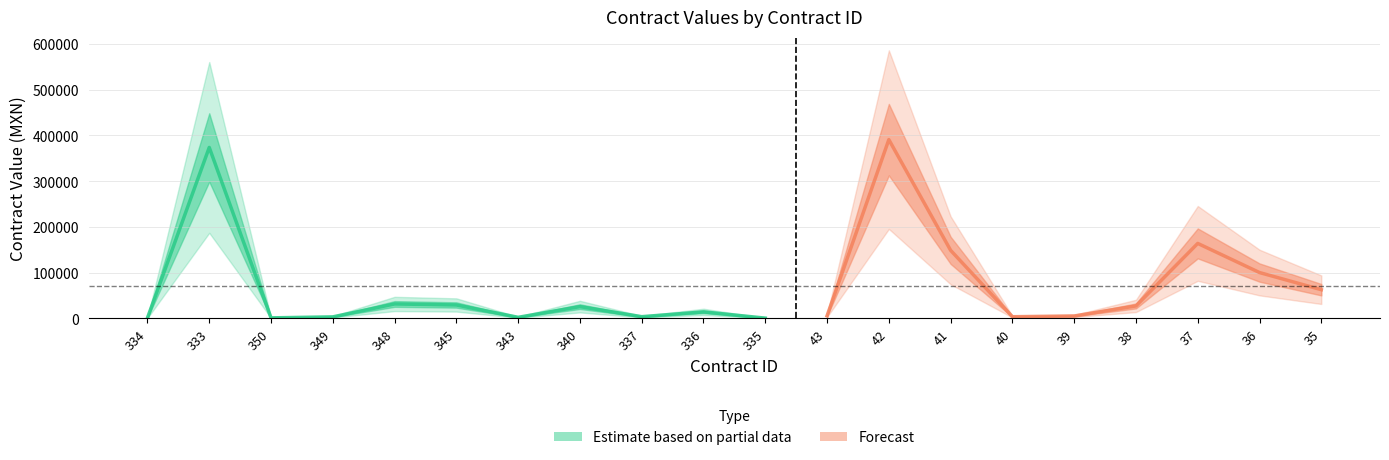

What is the difference between the second highest and minimum values in the contracts.value.amount series?

373260